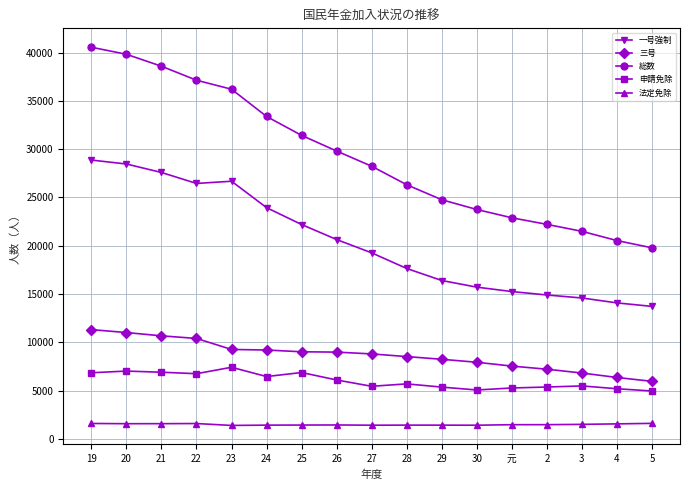

Which category has the highest value in the 申請免除 series?

23